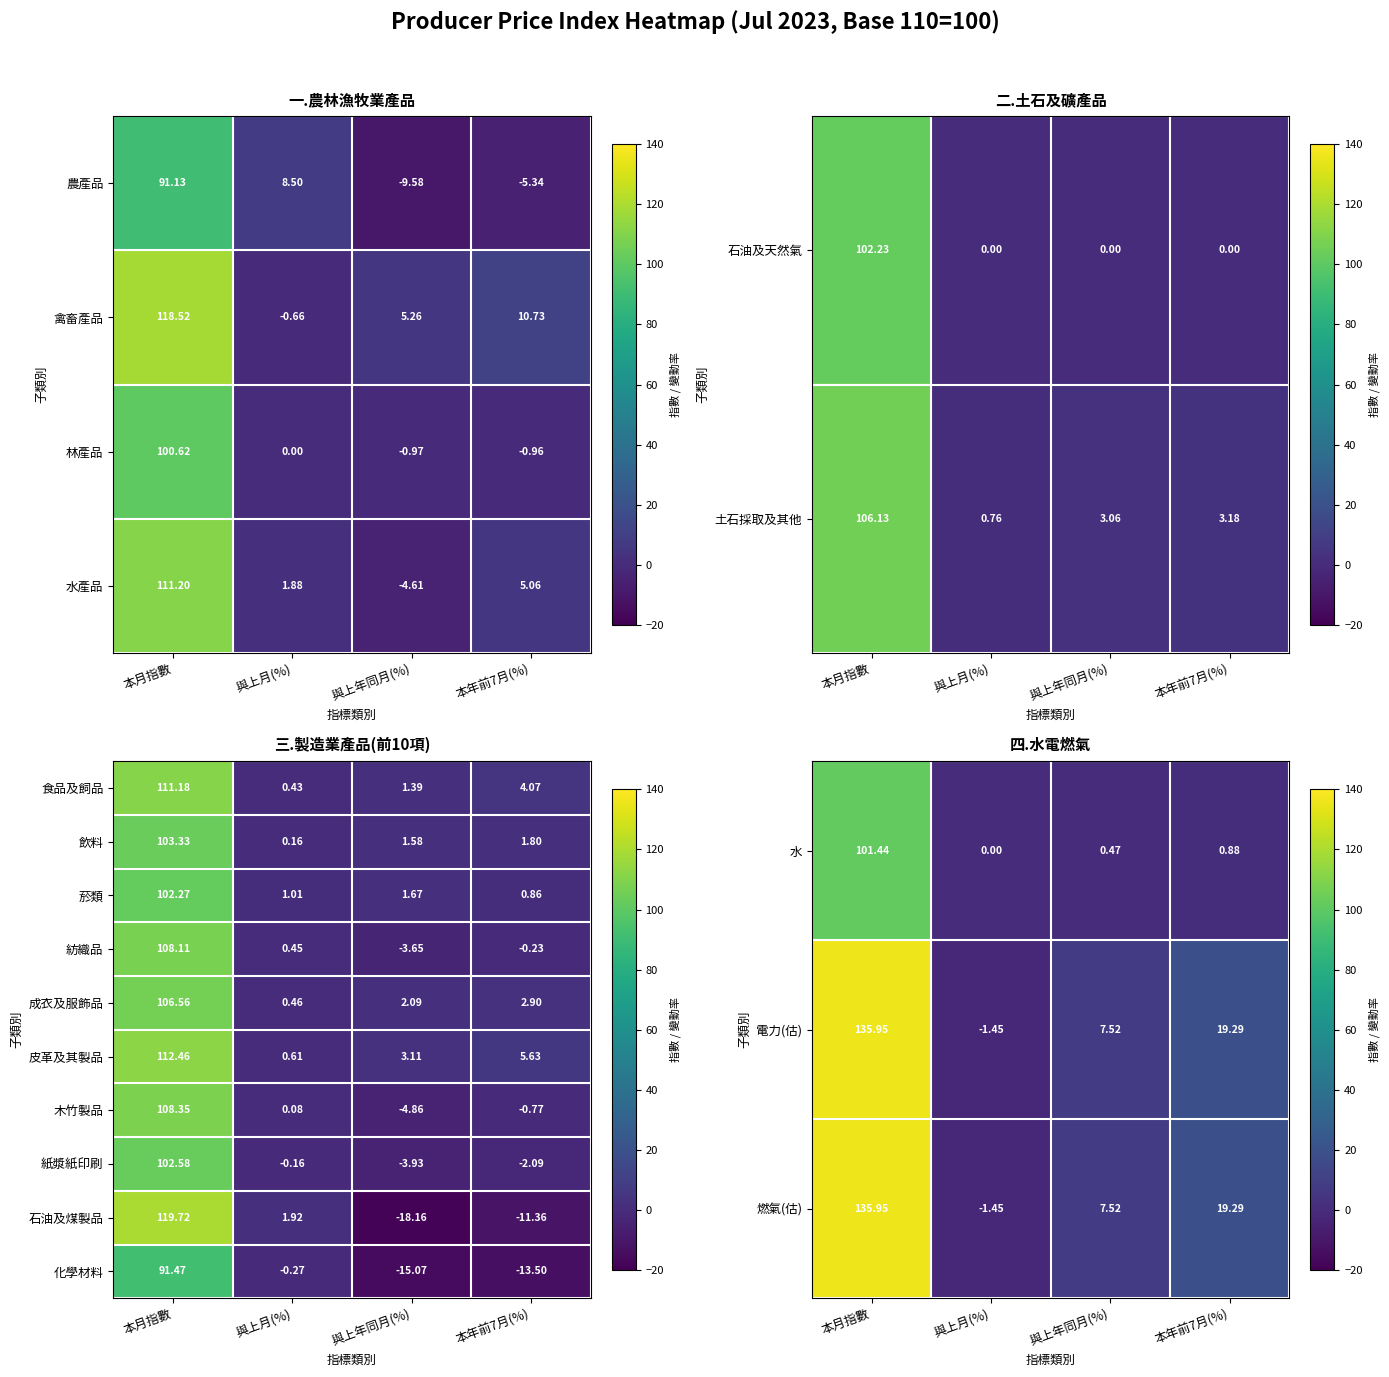

At which label does 紡織品 reach its peak?

本月指數